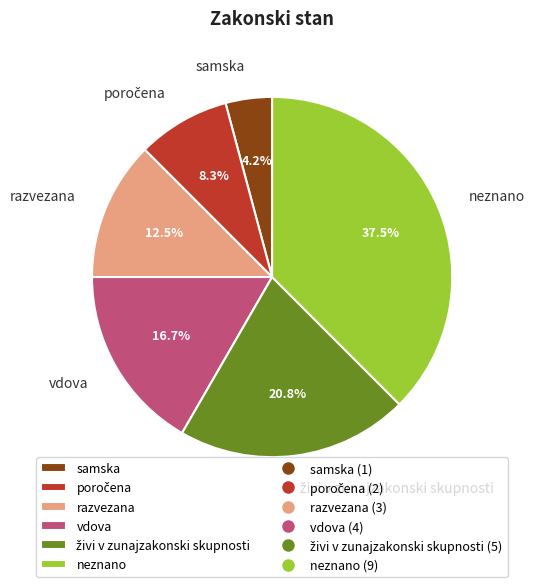

Is there any slice that represents more than half of the pie?

No